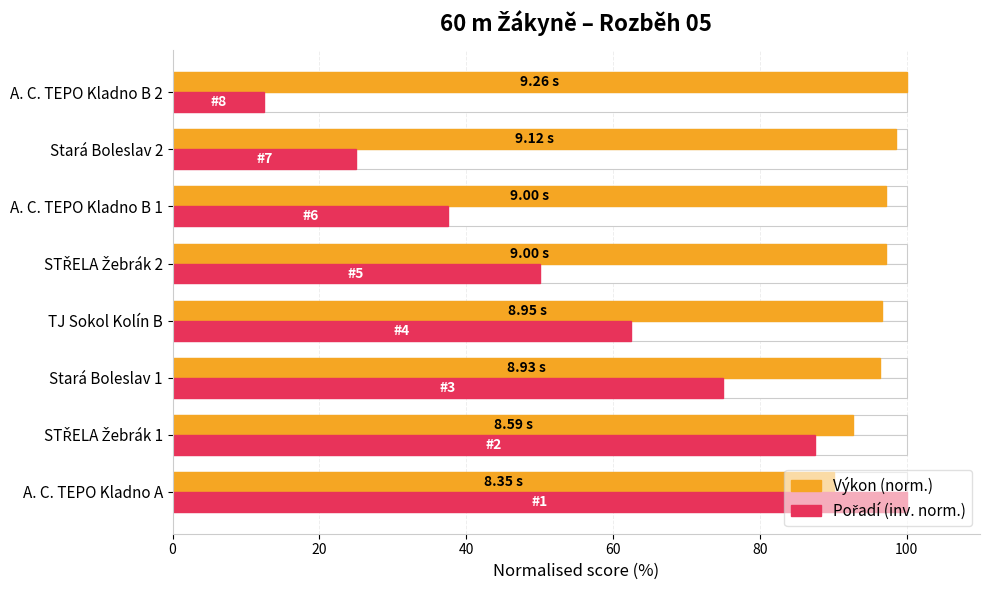

Is the value of Výkon (norm.) at STŘELA Žebrák 2 greater than the value of Pořadí (inv. norm.) at Stará Boleslav 1?

Yes